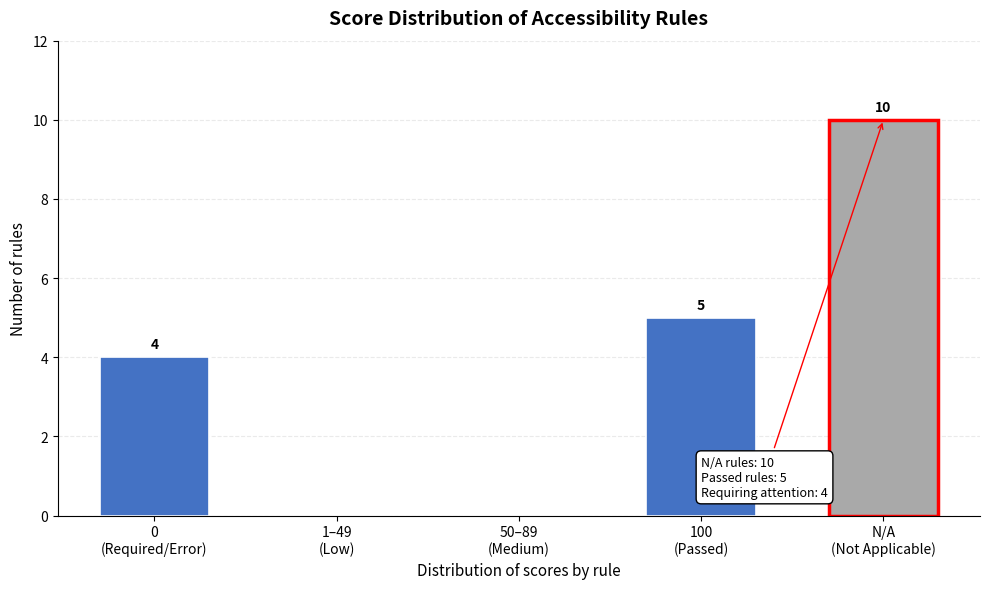

What is the greatest value displayed?

10